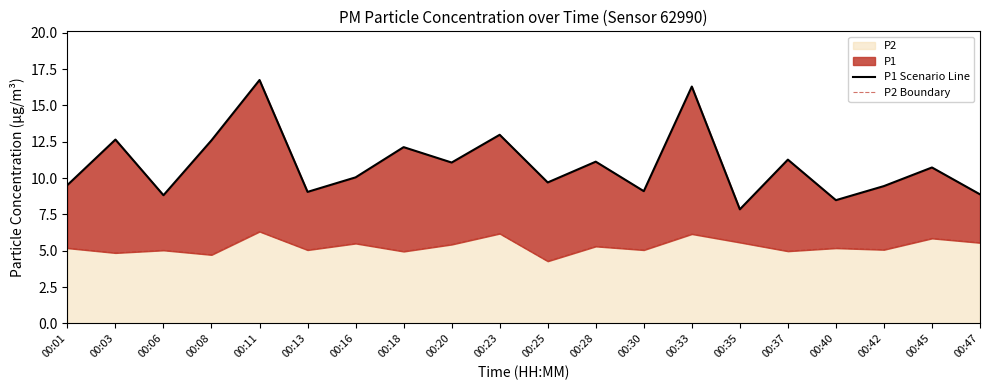

What is the lowest value of the P2 Boundary series?

4.3